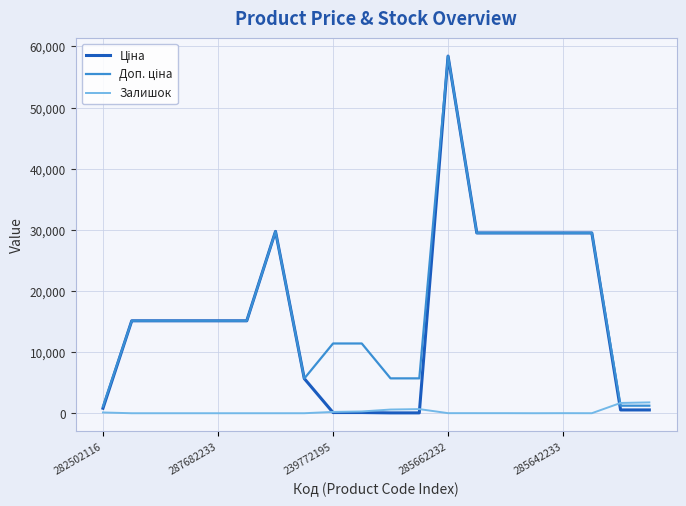

What is the maximum value shown in the chart?

58426.5